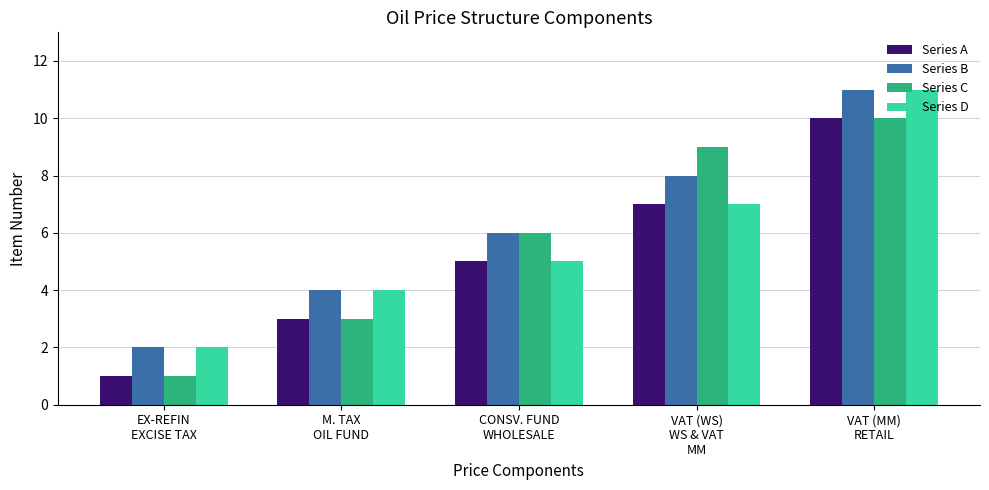

What is the difference between the highest and lowest values at M. TAX
OIL FUND?

1